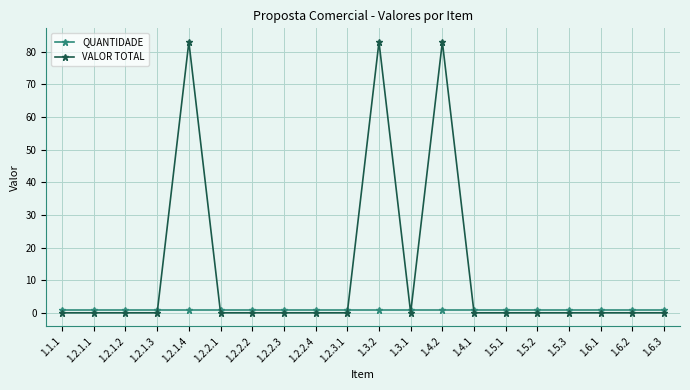

Rank the series at 1.5.1 from lowest to highest value.

VALOR TOTAL, QUANTIDADE